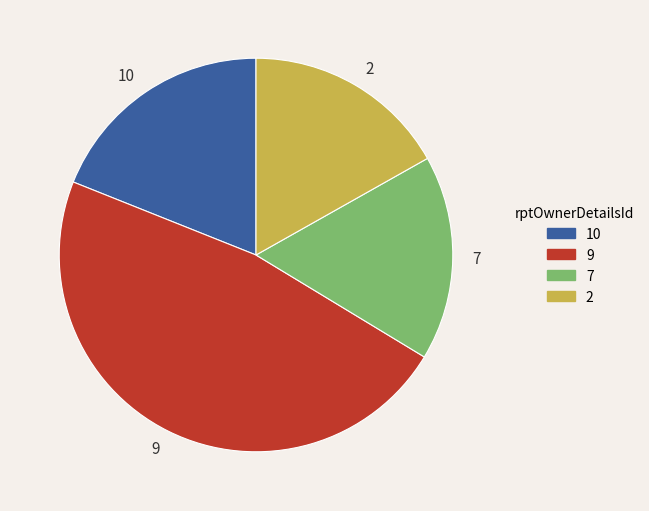

Do 7 and 10 together represent more than half of the pie?

No